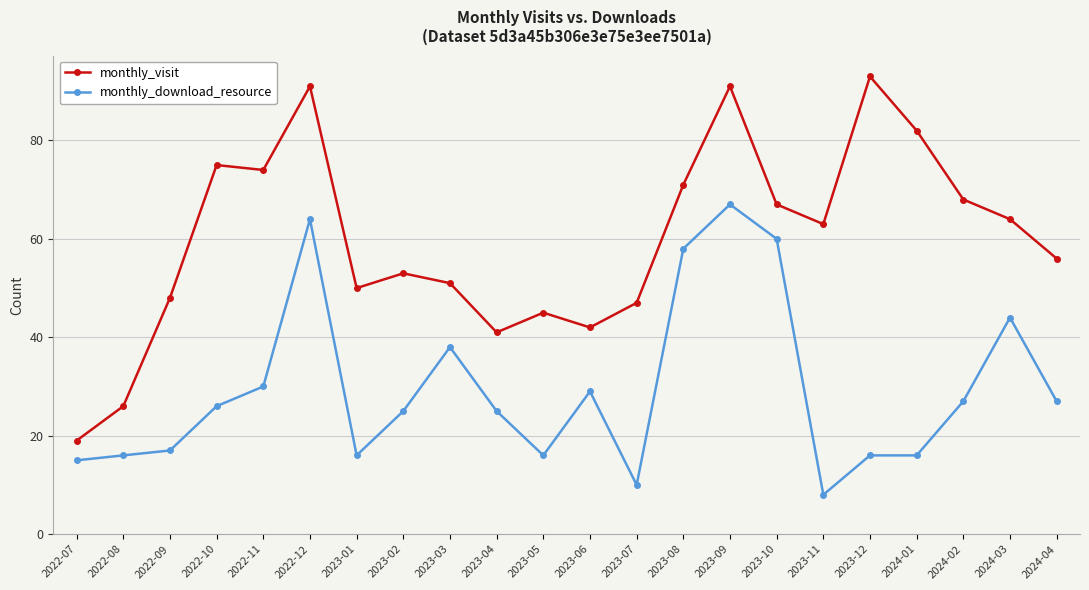

How many lines are shown in the chart?

2